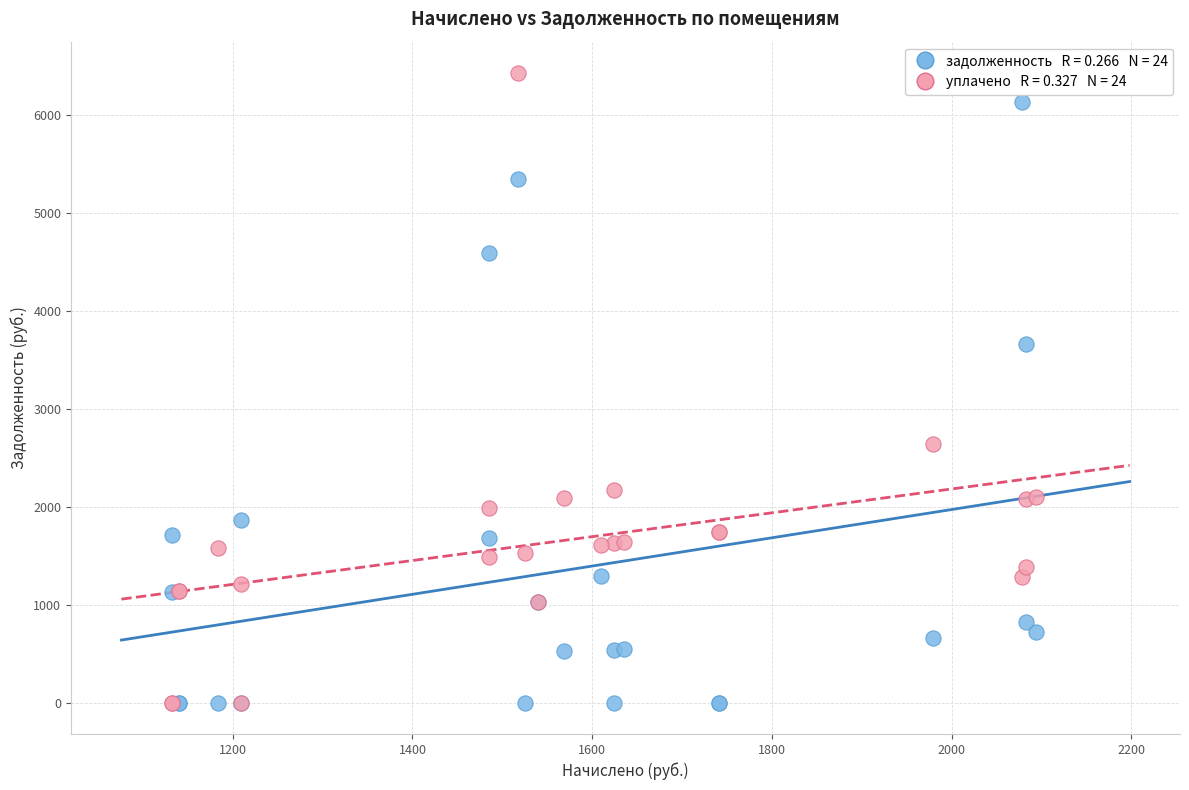

Across all series, what Y value is closest to 3212?

3655.1